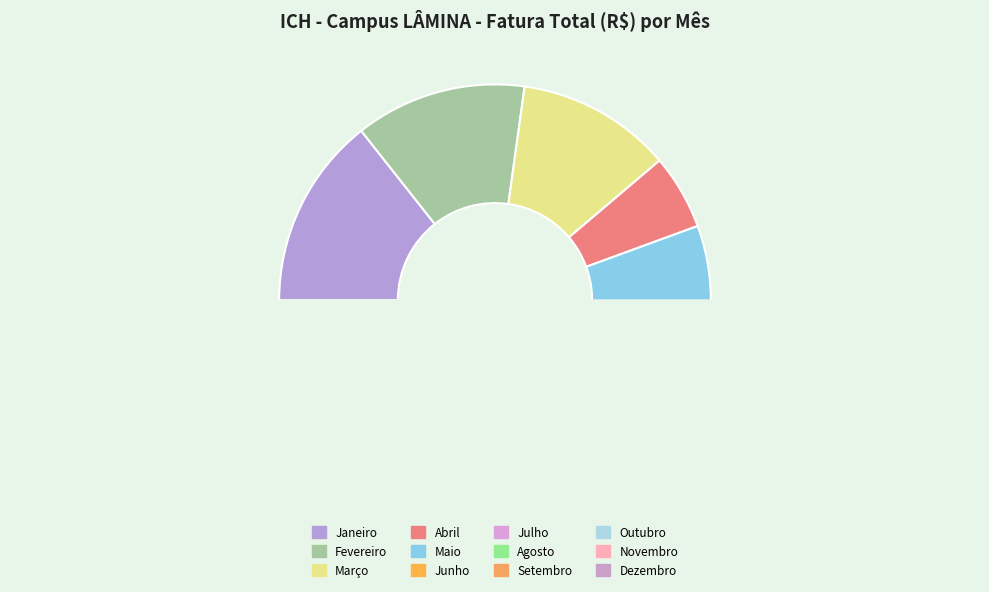

Is Junho the majority of the pie?

No